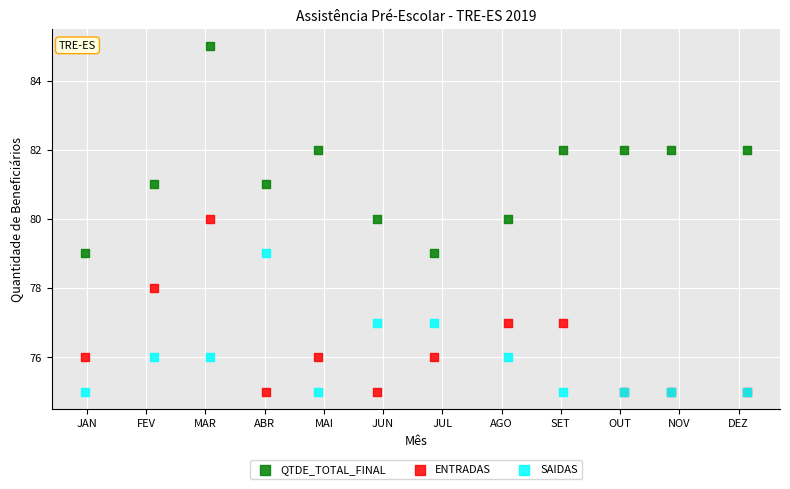

Which series has the widest spread of Y values?

QTDE_TOTAL_FINAL